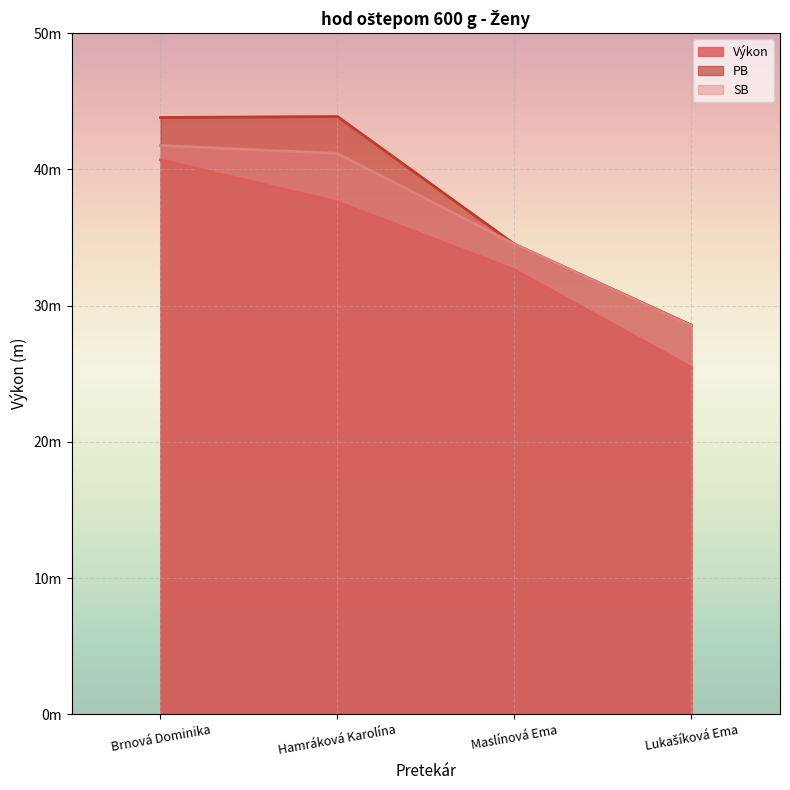

True or false: SB has a value of 60.1 at Brnová Dominika.

False